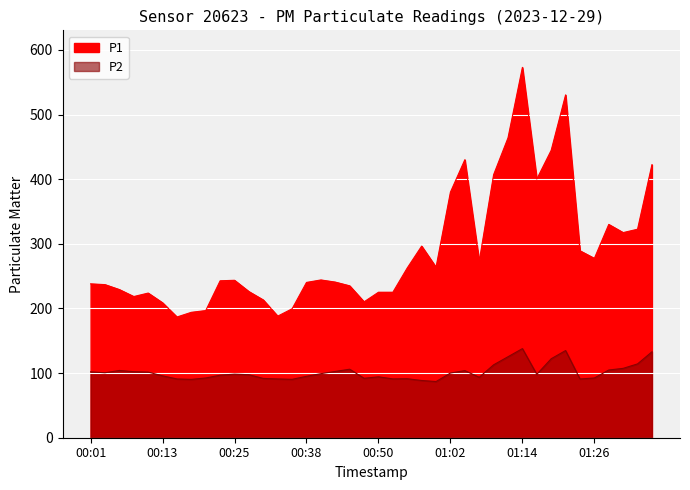

True or false: P2 has a value of 94.2 at 00:50.

True